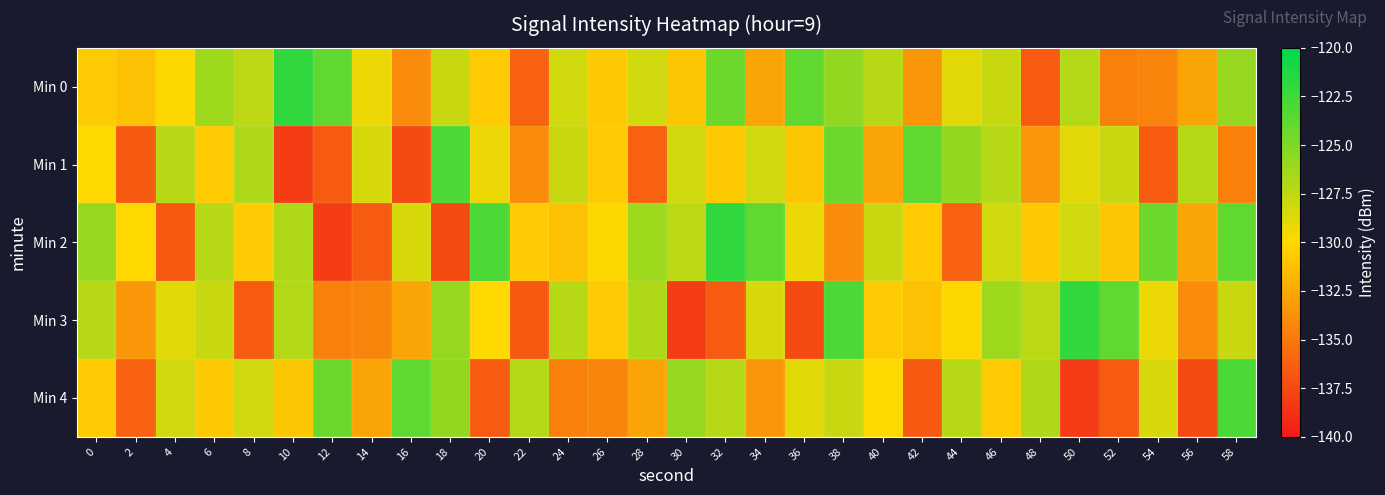

What is the difference between the highest and lowest values at 10?

16.1